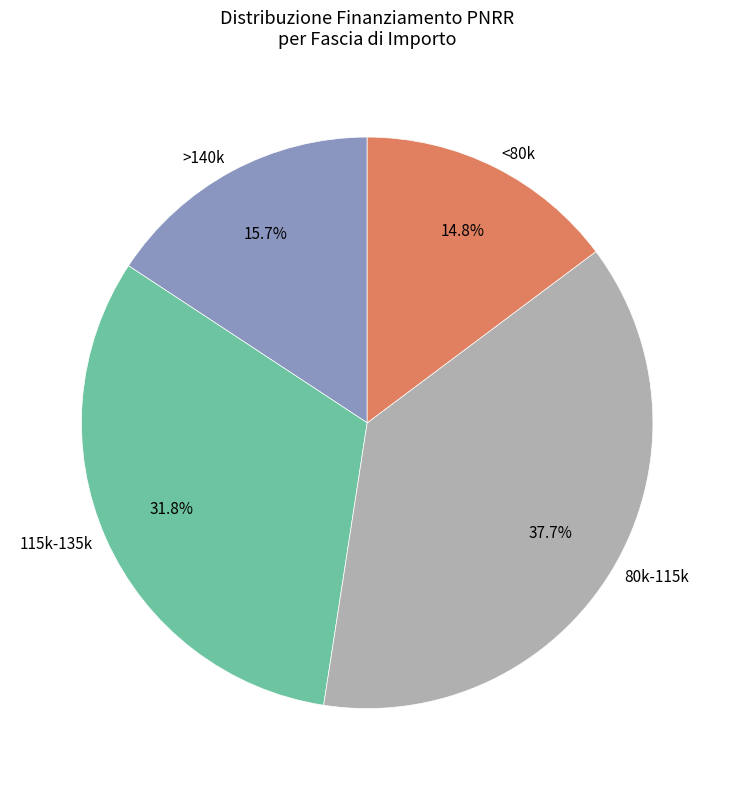

Does any single category account for the majority?

No